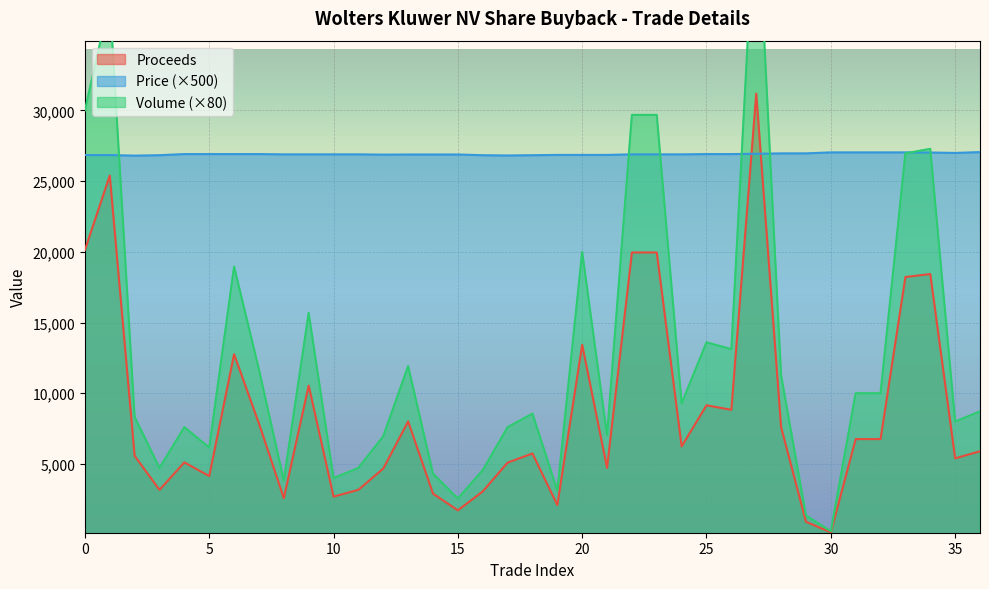

Which series changed the most between 11 and 16?

Volume